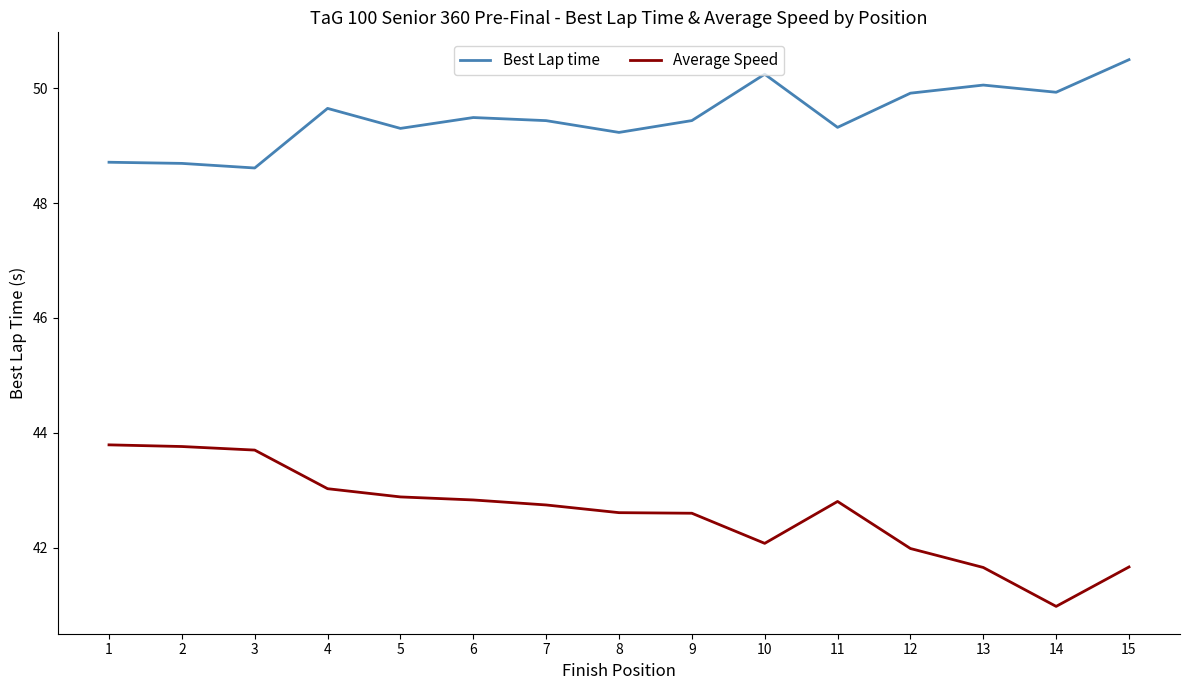

At which label does Best Lap time first exceed 49?

4